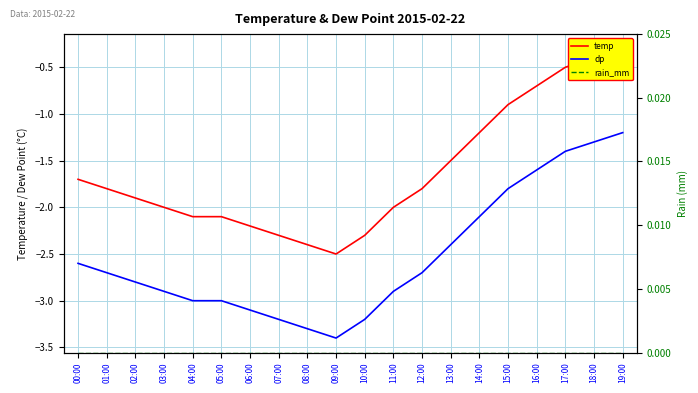

What is the label of the 11th point from the left?

10:00